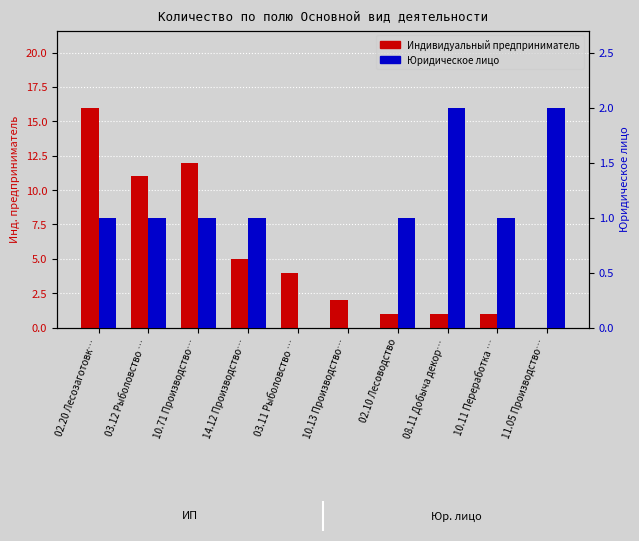

List the series in order of their peak value, highest first.

Индивидуальный предприниматель, Юридическое лицо